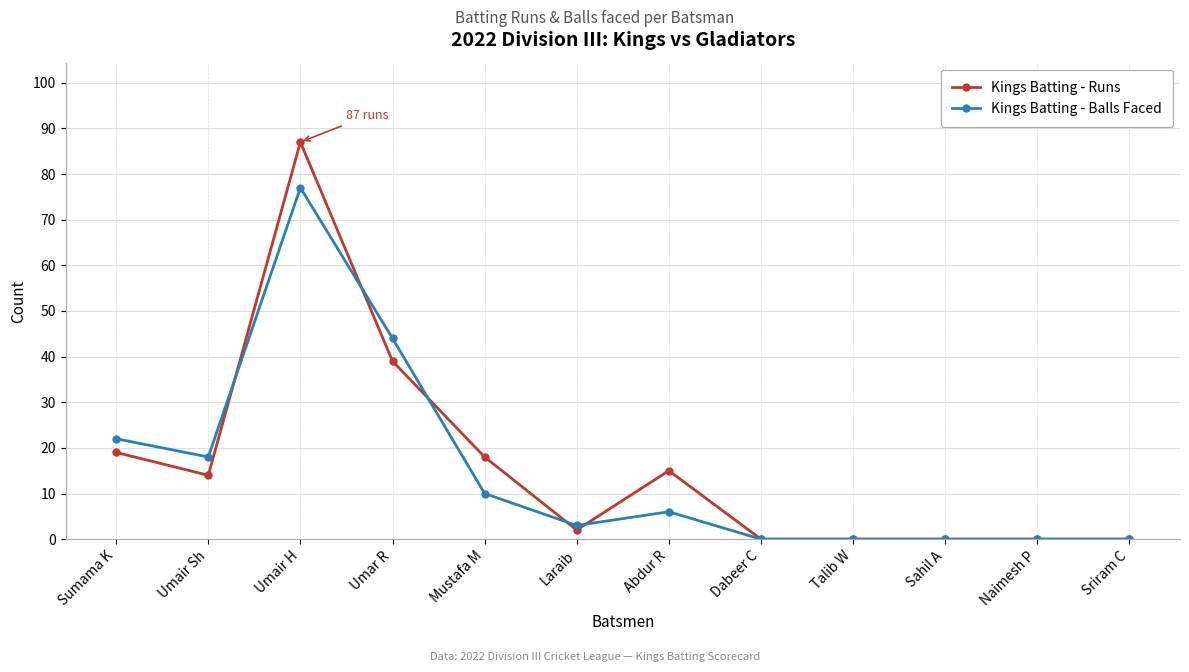

What is the total value across all series at Abdur R?

21